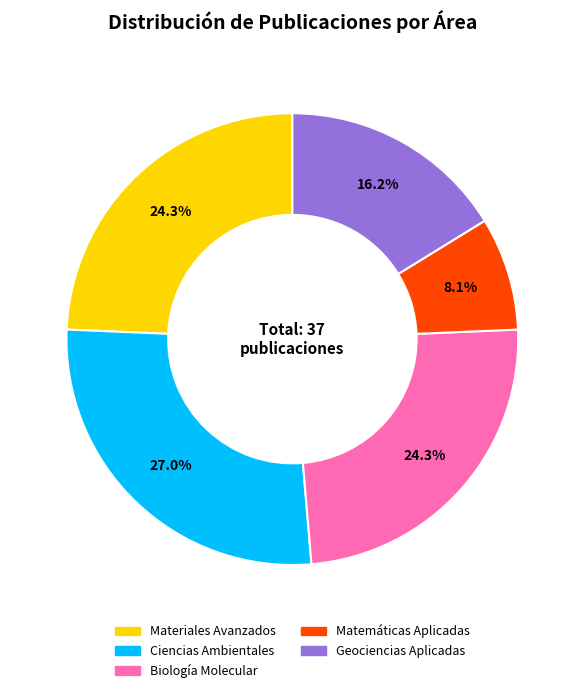

Which category has the biggest portion of the pie?

Ciencias Ambientales